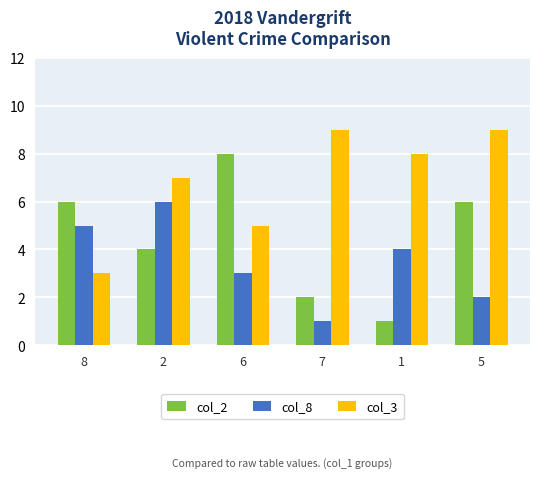

Count the number of data series in this chart.

3